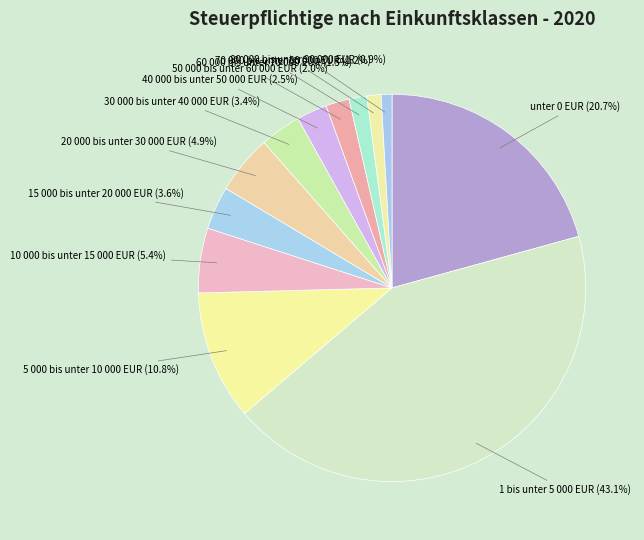

What percentage is NOT represented by 40 000 bis unter 50 000 EUR?

97.5%